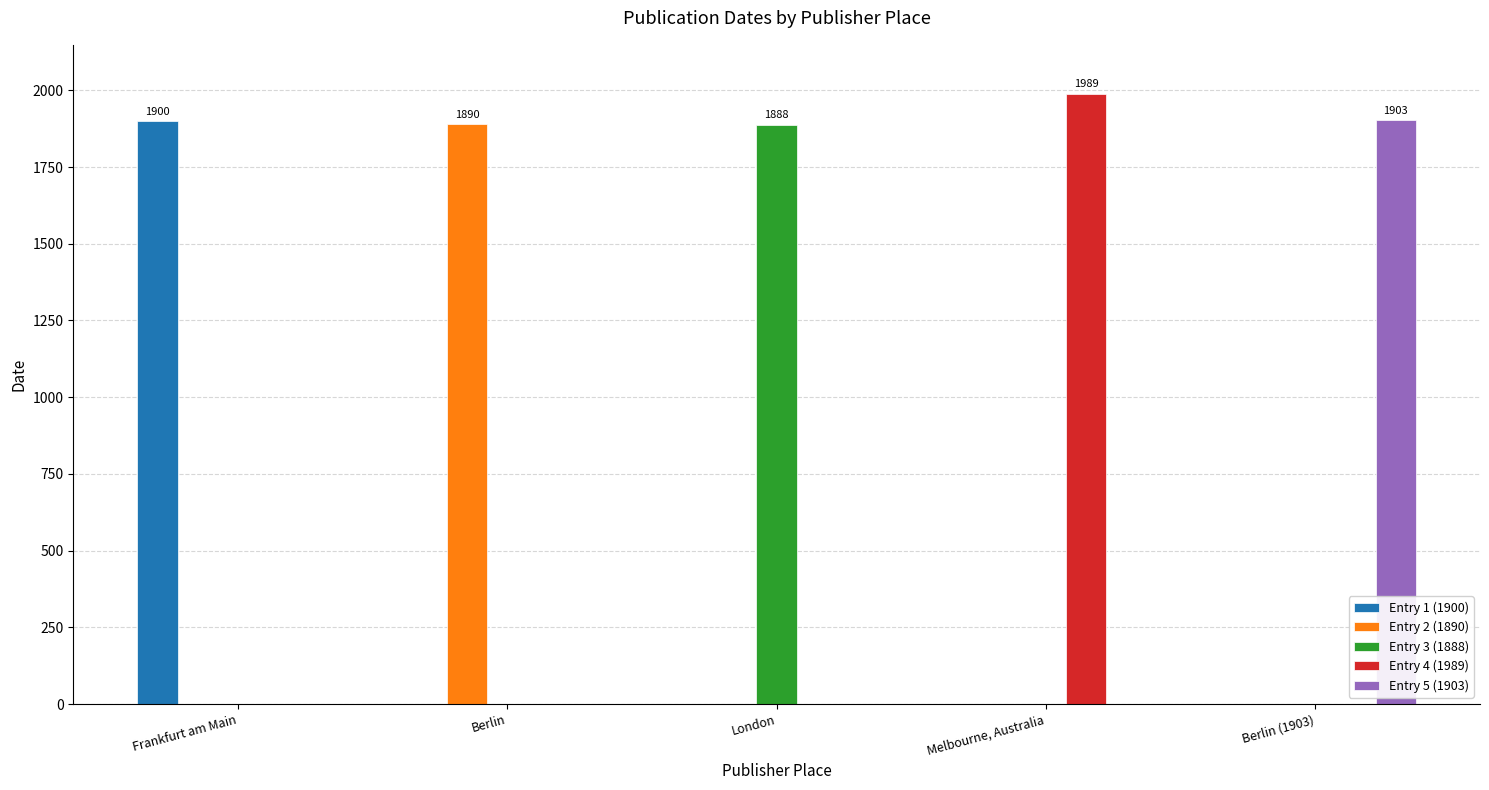

How many series are shown in this chart?

5